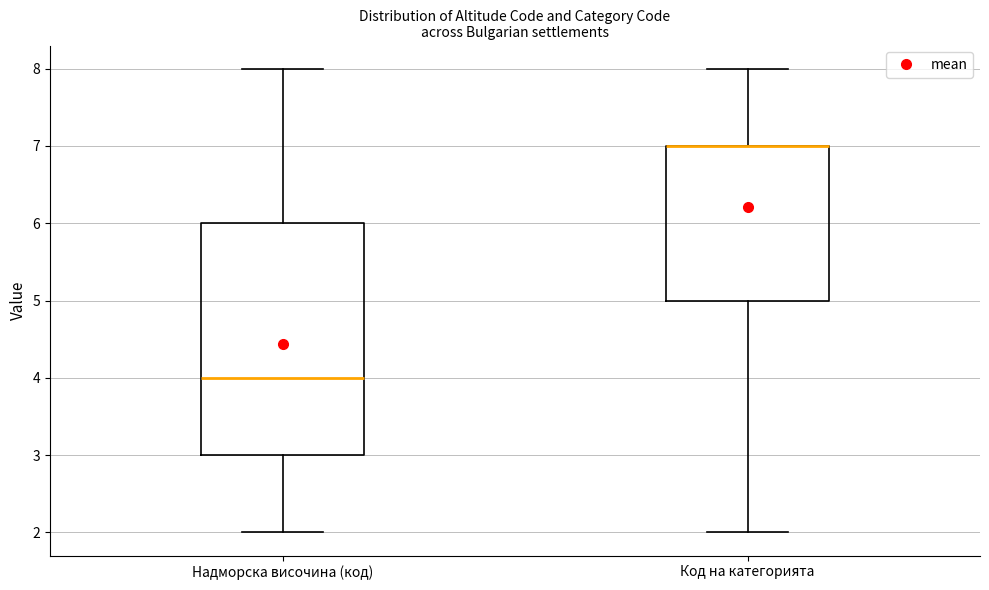

Reading left to right, transcribe this box plot: for each box, give where its median line is, the range the box spans, and where its two whiskers end, as read against the y-axis. The values are not printed on the chart, so give them approximately, as read against the axis.

Надморска височина (код): median 4, box 3 to 6, whiskers 2 to 8
Код на категорията: median 7 (drawn on the box's upper edge), box 5 to 7, whiskers 2 to 8